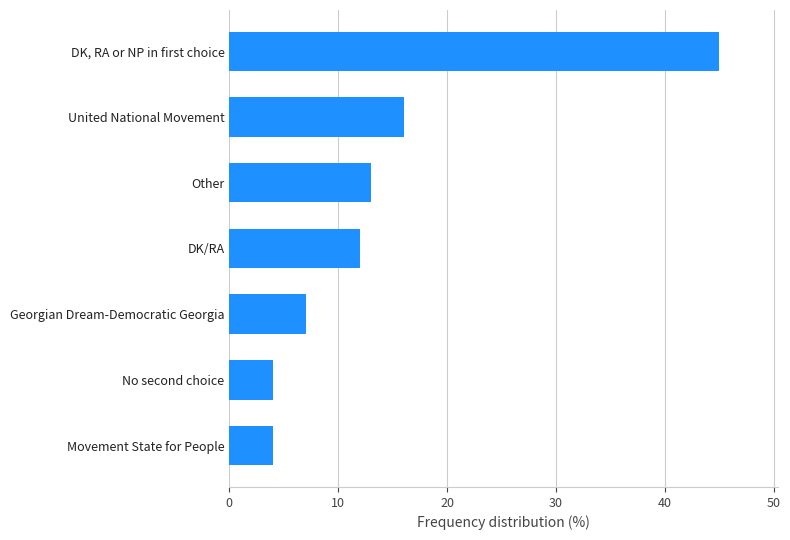

What is the greatest value displayed?

45